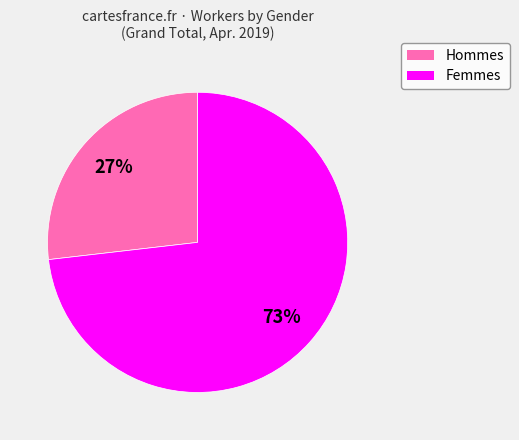

Approximately how many times larger is the value at Hommes compared to Femmes?

0.4